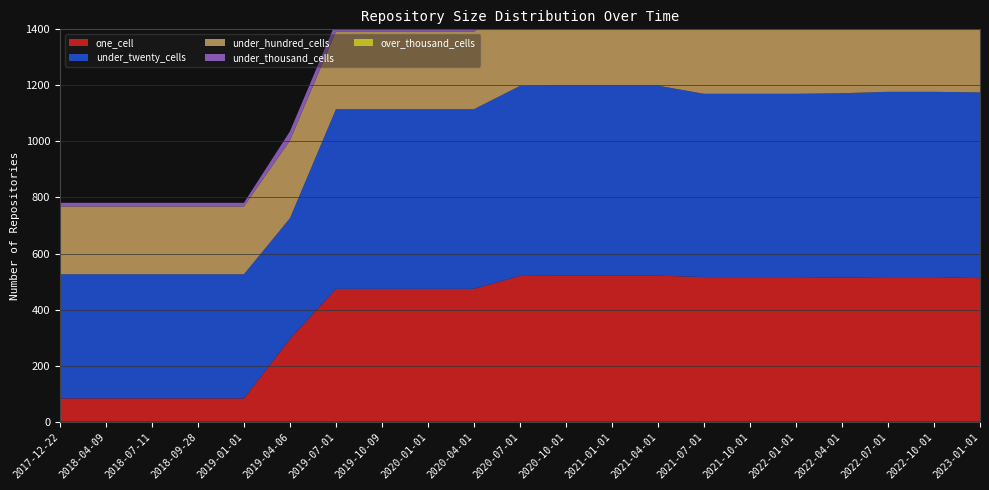

Reading right to left, list all the values displayed in this chart.

one_cell: 2023-01-01=512	2022-10-01=516	2022-07-01=516	2022-04-01=514	2022-01-01=516	2021-10-01=516	2021-07-01=516	2021-04-01=521	2021-01-01=521	2020-10-01=521	2020-07-01=520	2020-04-01=474	2020-01-01=474	2019-10-09=474	2019-07-01=474	2019-04-06=295	2019-01-01=83	2018-09-28=83	2018-07-11=83	2018-04-09=83	2017-12-22=83
under_twenty_cells: 2023-01-01=663	2022-10-01=661	2022-07-01=661	2022-04-01=658	2022-01-01=654	2021-10-01=654	2021-07-01=654	2021-04-01=678	2021-01-01=678	2020-10-01=678	2020-07-01=678	2020-04-01=641	2020-01-01=641	2019-10-09=641	2019-07-01=641	2019-04-06=431	2019-01-01=443	2018-09-28=443	2018-07-11=443	2018-04-09=443	2017-12-22=443
under_hundred_cells: 2023-01-01=348	2022-10-01=346	2022-07-01=346	2022-04-01=345	2022-01-01=333	2021-10-01=333	2021-07-01=333	2021-04-01=295	2021-01-01=295	2020-10-01=295	2020-07-01=295	2020-04-01=277	2020-01-01=277	2019-10-09=277	2019-07-01=277	2019-04-06=277	2019-01-01=242	2018-09-28=242	2018-07-11=242	2018-04-09=242	2017-12-22=242
under_thousand_cells: 2023-01-01=84	2022-10-01=84	2022-07-01=84	2022-04-01=84	2022-01-01=63	2021-10-01=63	2021-07-01=63	2021-04-01=50	2021-01-01=50	2020-10-01=50	2020-07-01=50	2020-04-01=33	2020-01-01=33	2019-10-09=33	2019-07-01=33	2019-04-06=33	2019-01-01=13	2018-09-28=13	2018-07-11=13	2018-04-09=13	2017-12-22=13
over_thousand_cells: 2023-01-01=0	2022-10-01=0	2022-07-01=0	2022-04-01=0	2022-01-01=0	2021-10-01=0	2021-07-01=0	2021-04-01=0	2021-01-01=0	2020-10-01=0	2020-07-01=0	2020-04-01=0	2020-01-01=0	2019-10-09=0	2019-07-01=0	2019-04-06=0	2019-01-01=0	2018-09-28=0	2018-07-11=0	2018-04-09=0	2017-12-22=0